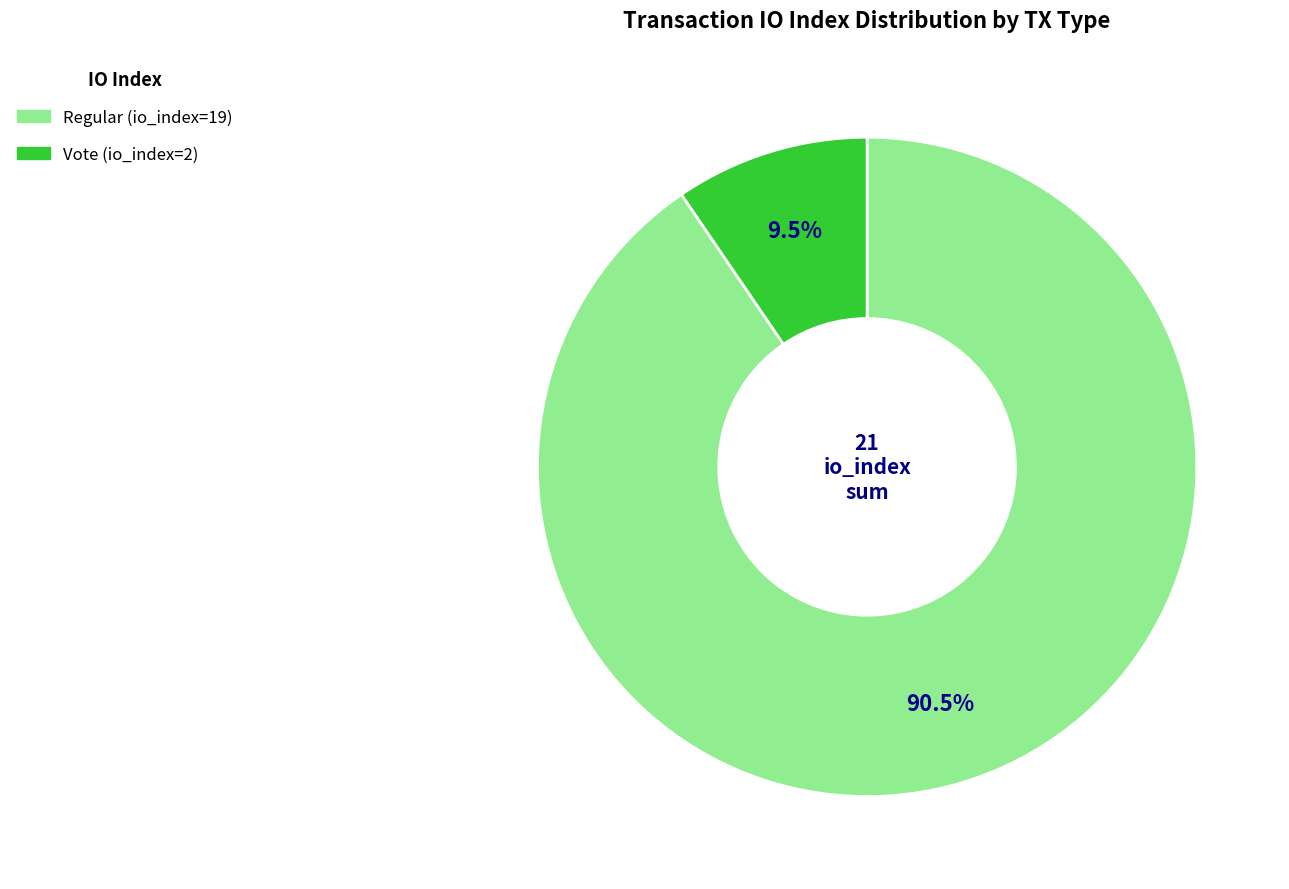

Rank the categories by value from lowest to highest.

Vote (io_index=2), Regular (io_index=19)